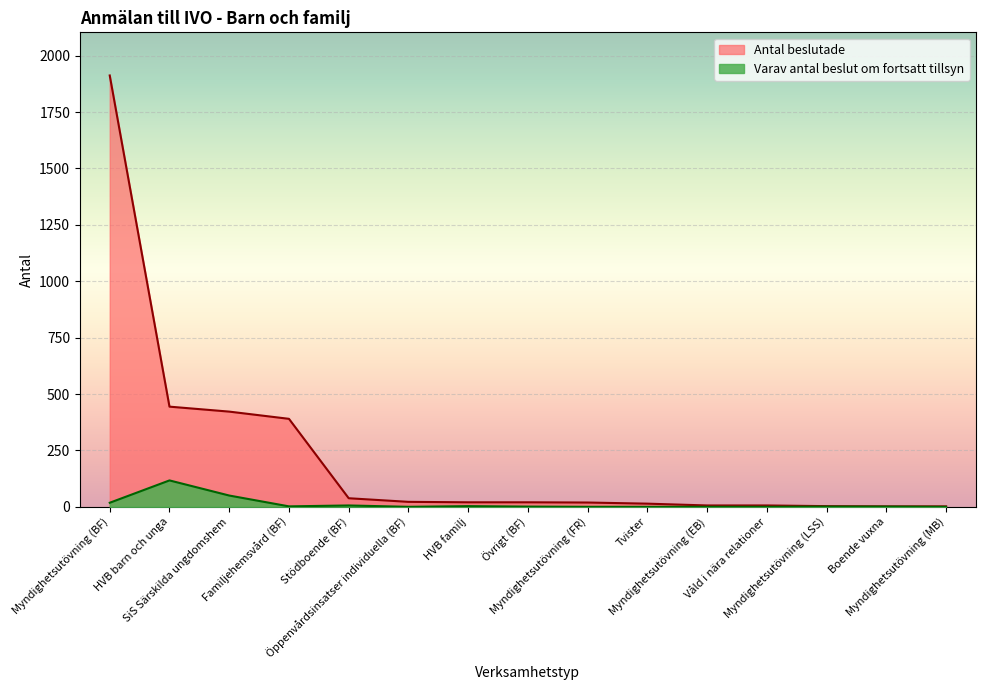

The value of Varav antal beslut om fortsatt tillsyn at Stödboende (BF) is 6. True or false?

True